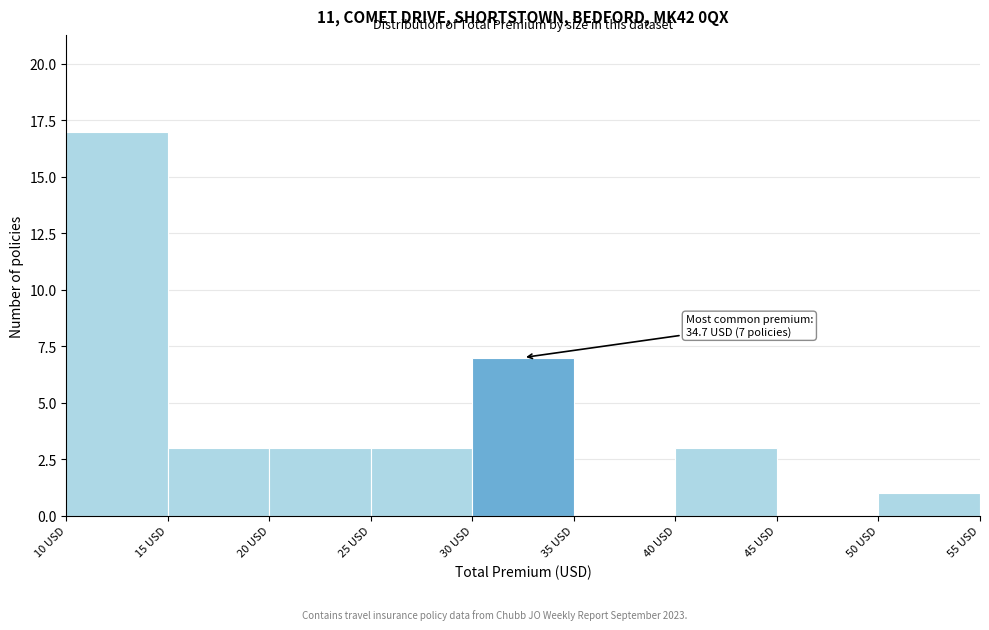

Over which range of the x-axis is the bar tallest?

10 to 15